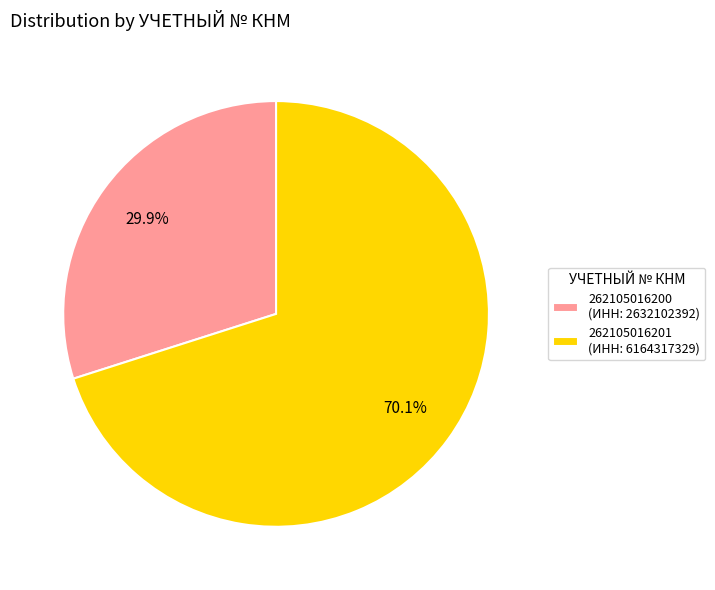

To the nearest percent, what is the difference between the 262105016201 and 262105016200 slice percentages?

40%